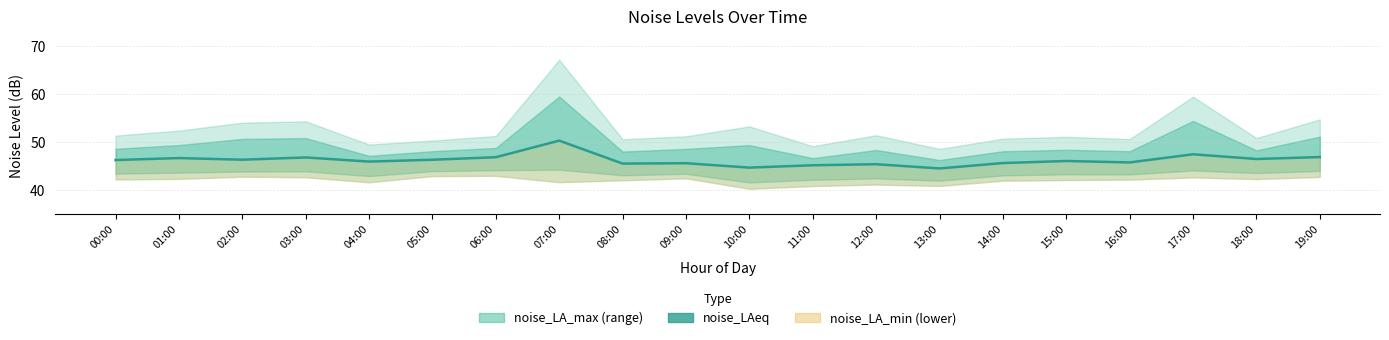

How many lines are shown in the chart?

1